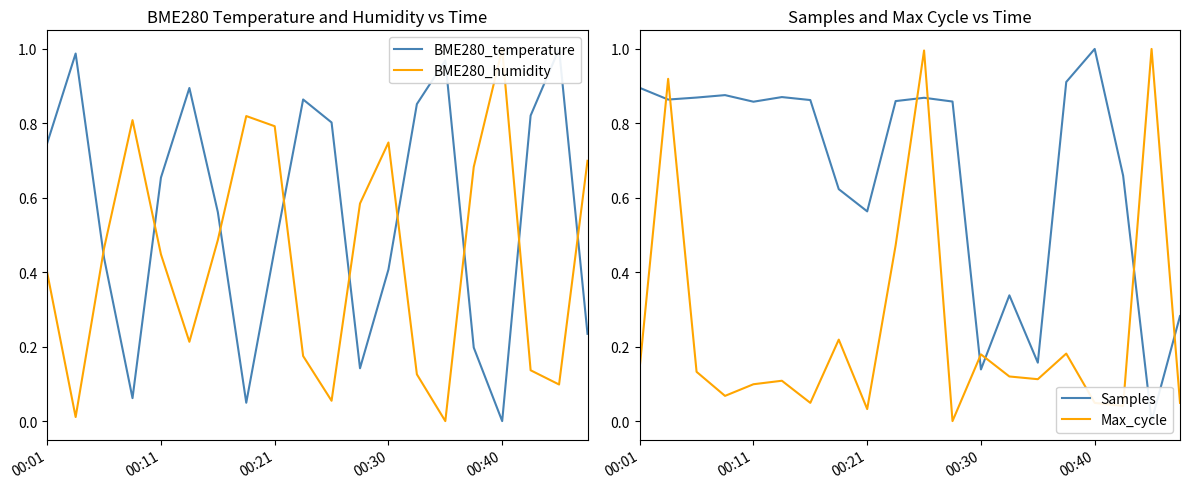

Is it true that Samples equals 0.0 at 00:30?

False